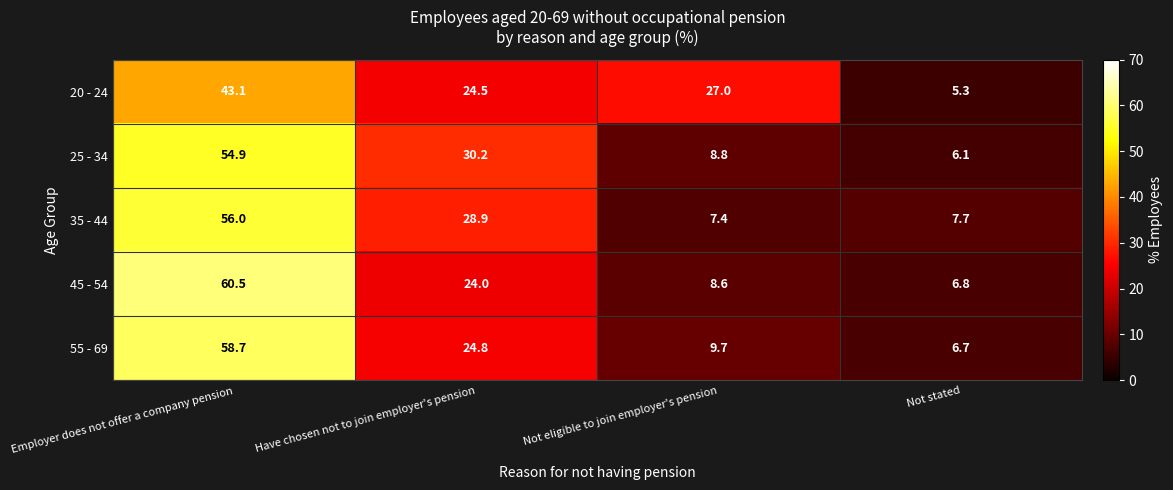

How many series are shown in this chart?

5